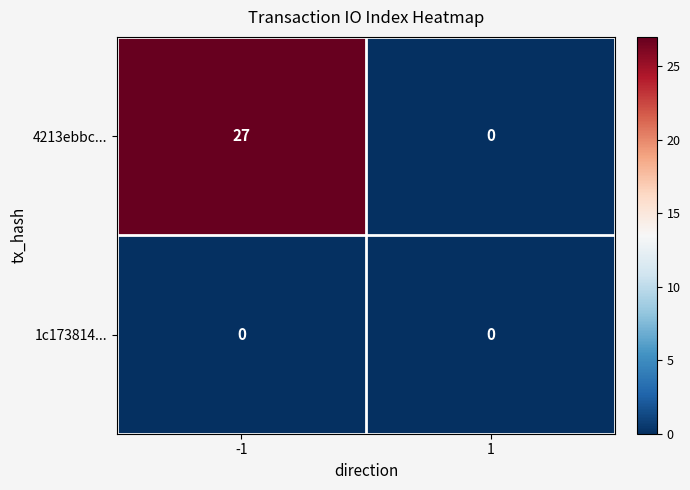

What is the difference between the highest and lowest values at -1?

27